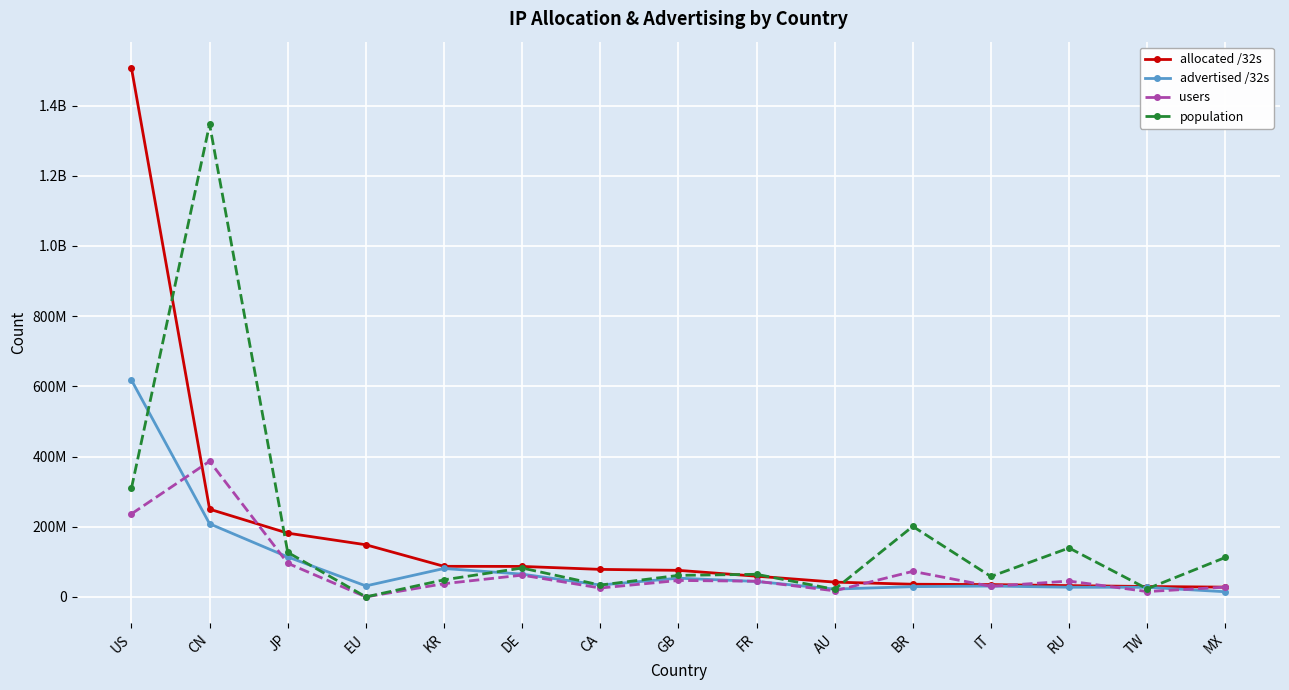

Is this an area chart (filled region under the line)?

No